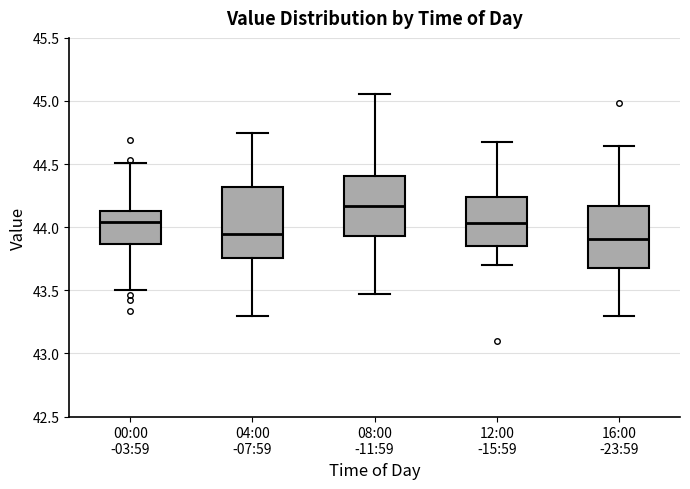

Which box is the tallest, from its lower edge to its upper edge?

04:00 -07:59